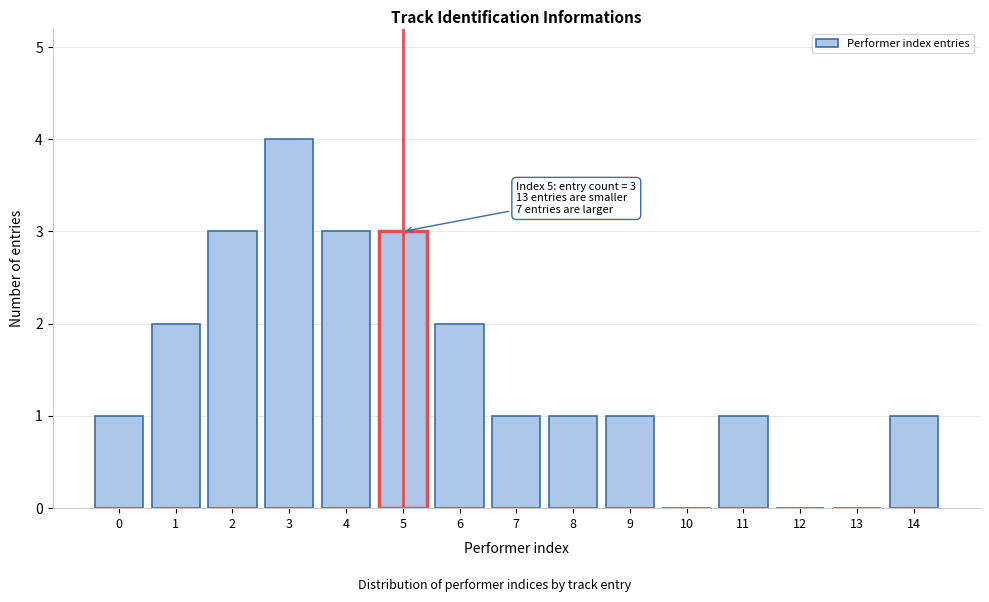

Reading left to right, what are all the values shown in this chart?

0=1	1=2	2=3	3=4	4=3	5=3	6=2	7=1	8=1	9=1	10=0	11=1	12=0	13=0	14=1